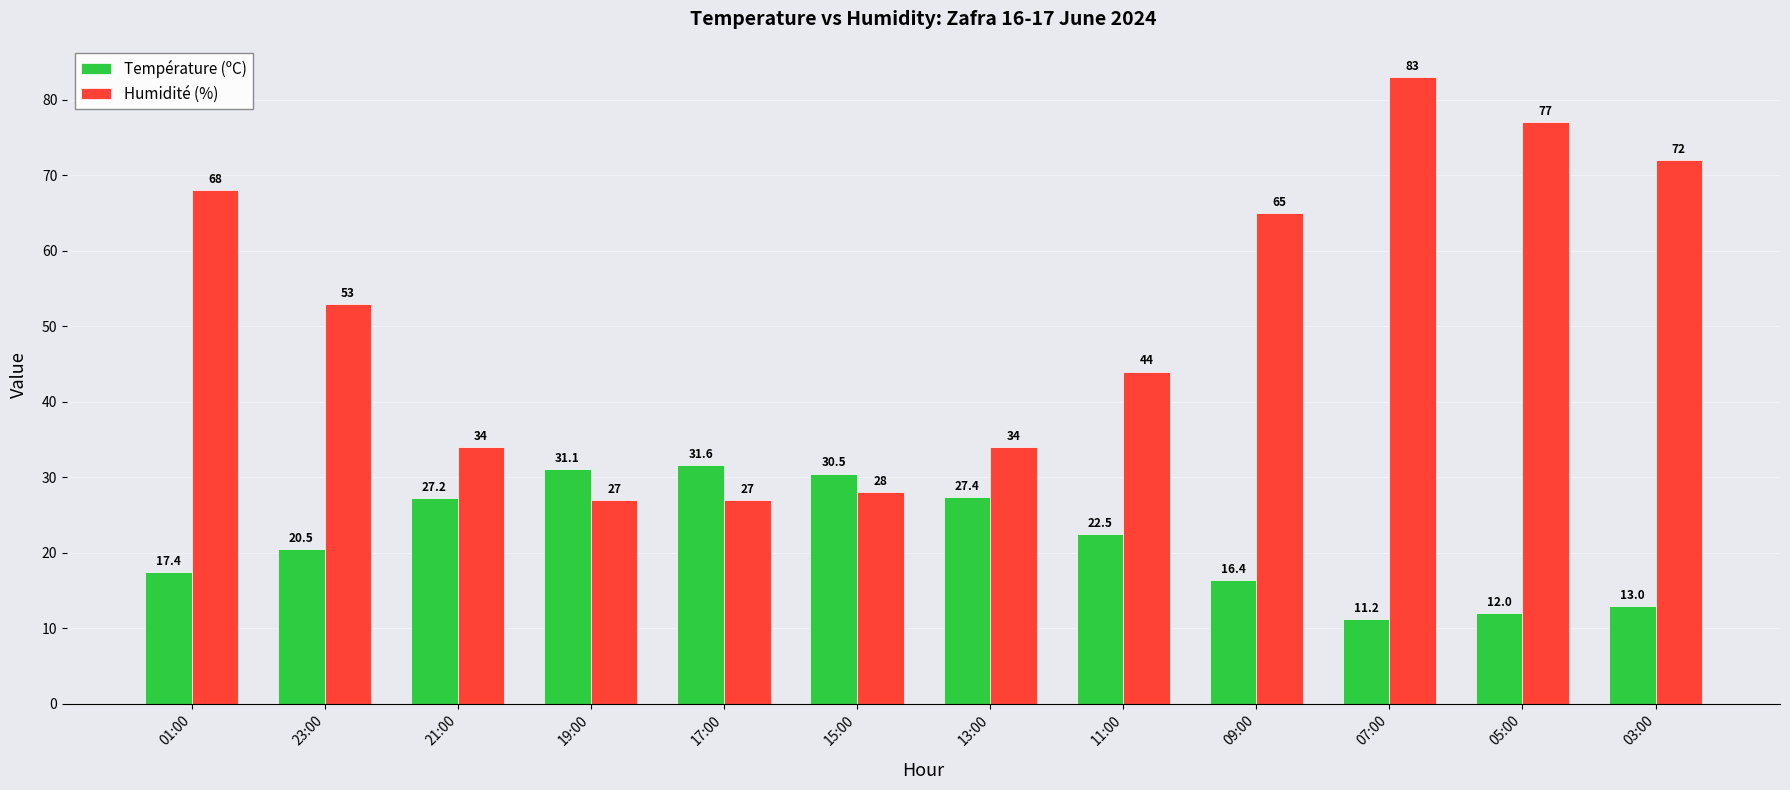

What is the highest value of the Humidité (%) series?

83.0